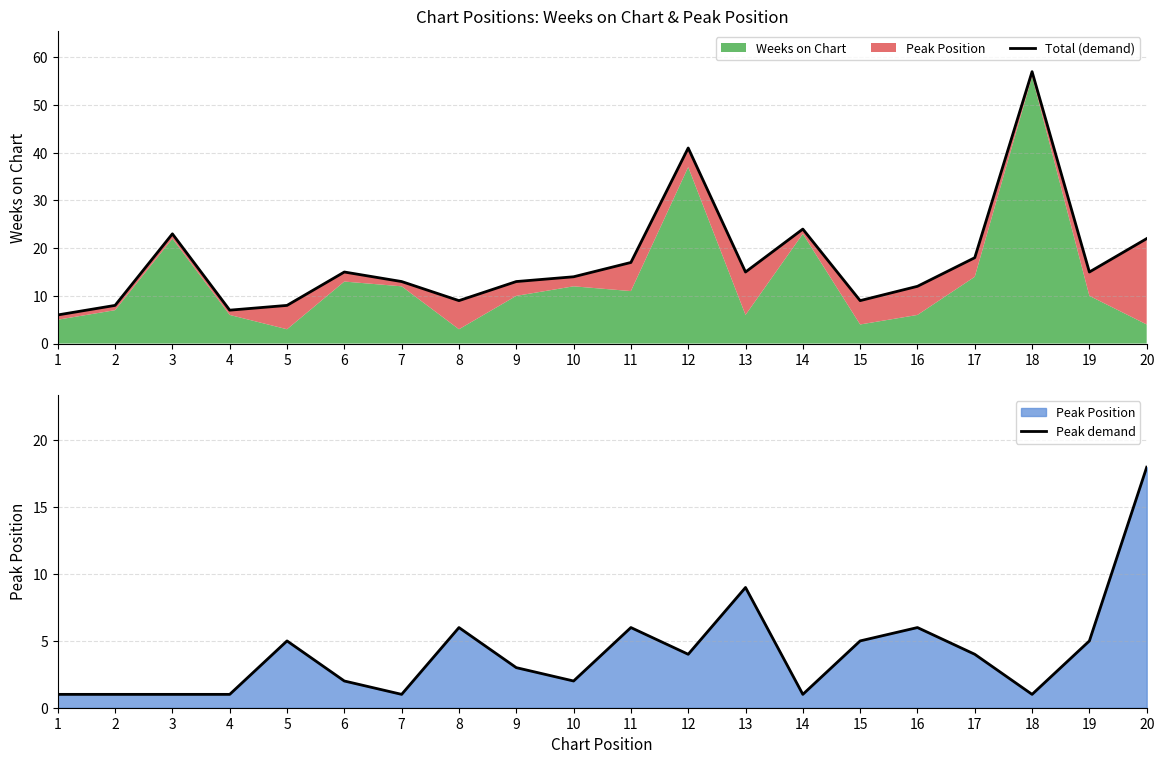

Which has a higher value, 15 or 2?

15